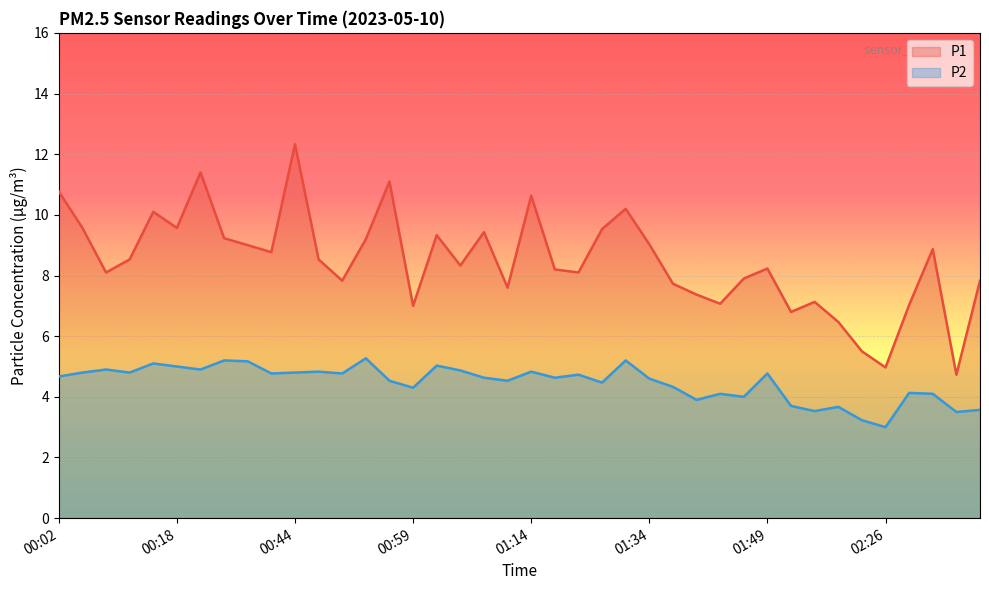

How many data points in P1 are less than 8?

15